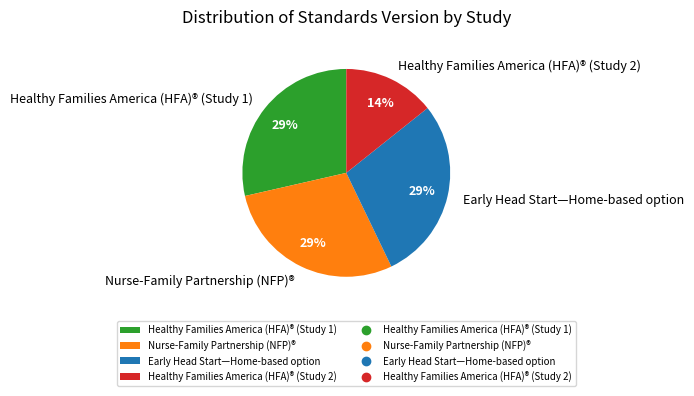

To the nearest percent, what portion does Nurse-Family Partnership (NFP)® represent?

29%